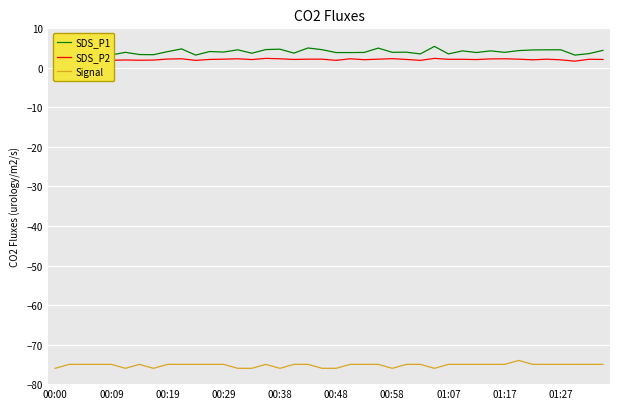

Between 21 and 17, which is larger?

21